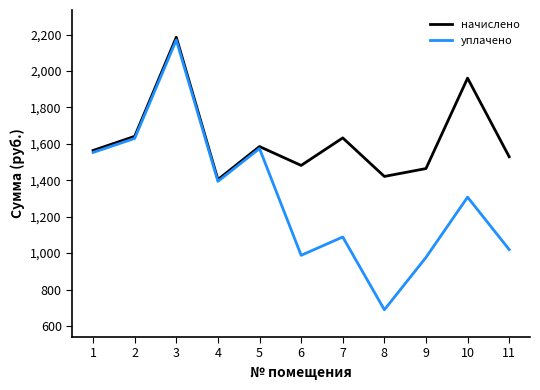

Count the number of data series in this chart.

2